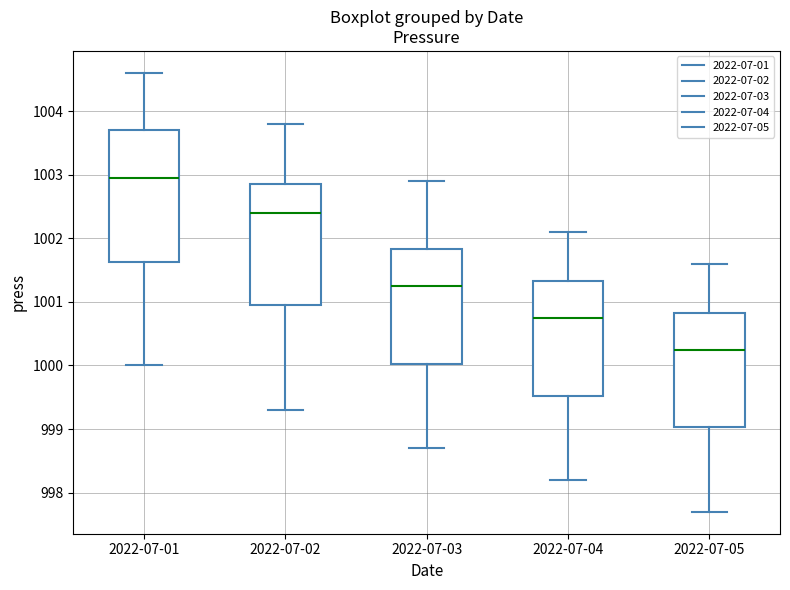

Which box has the lowest median line?

2022-07-05